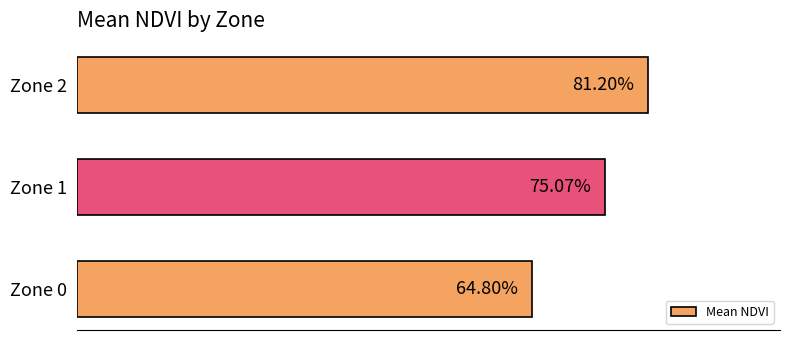

Are the bars horizontal?

Yes